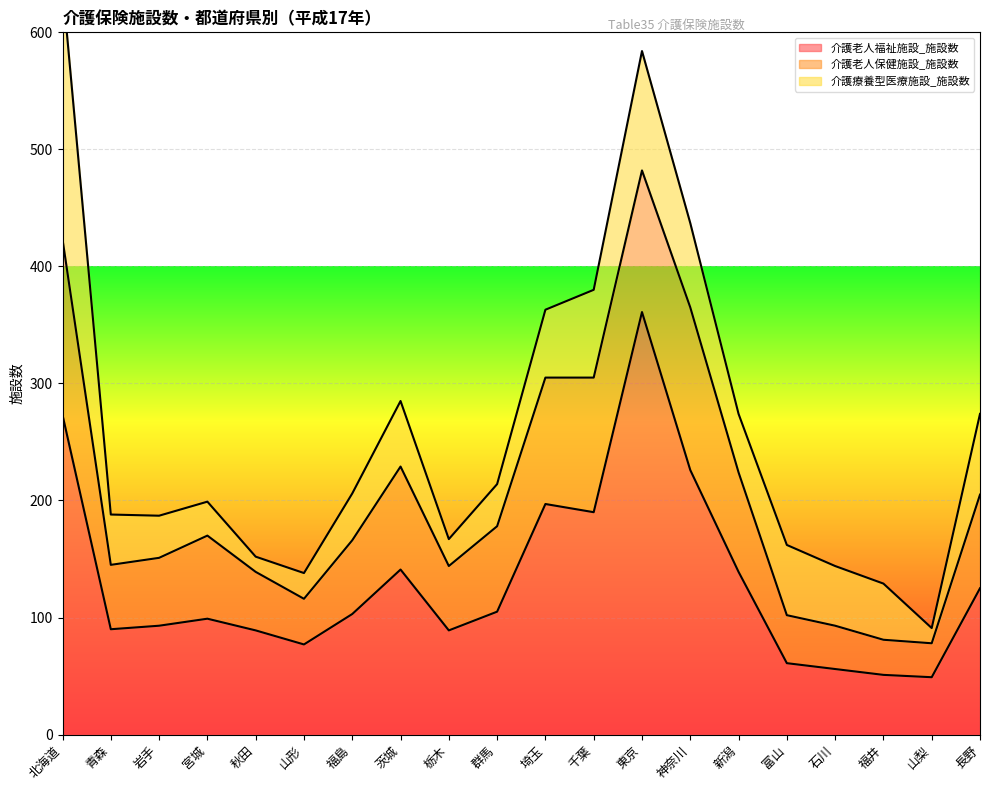

What value does the 介護老人福祉施設_施設数 series have at 福島?

103